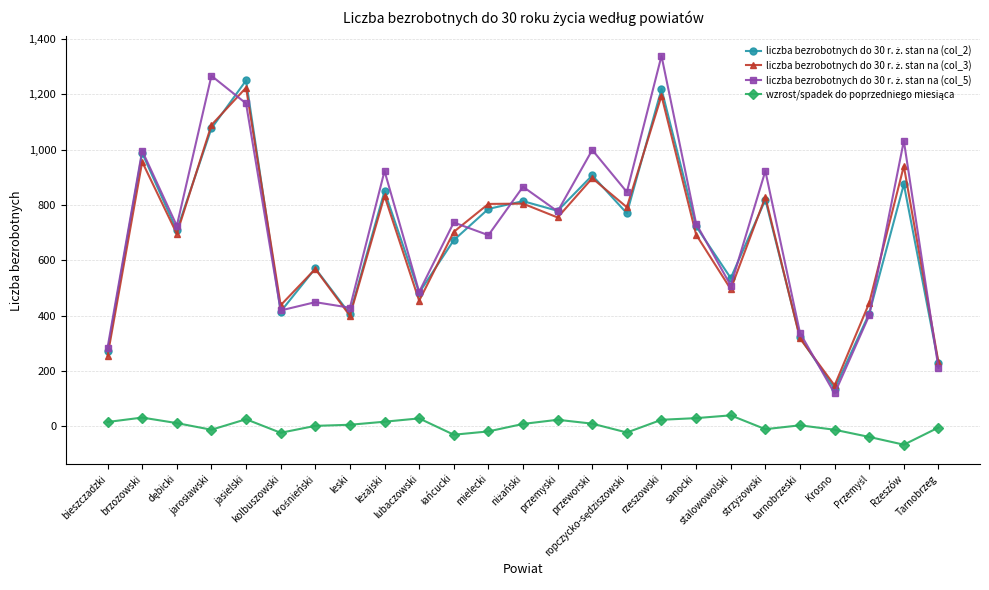

Count the number of data series in this chart.

4